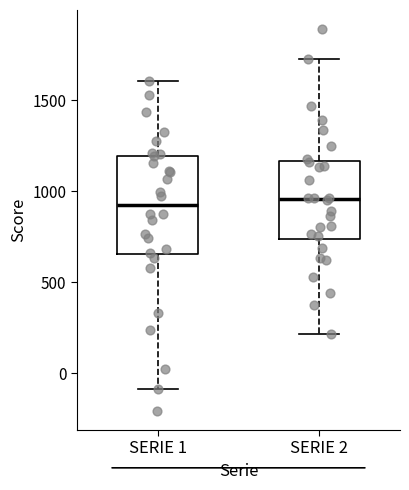

Reading left to right, read every box against the y-axis: the position of its median line, the range the box covers, and the ends of its whiskers. The values are not printed on the chart, so give them approximately, as read against the axis.

SERIE 1: median 950, box 650 to 1200, whiskers -100 to 1600
SERIE 2: median 950, box 750 to 1150, whiskers 200 to 1750